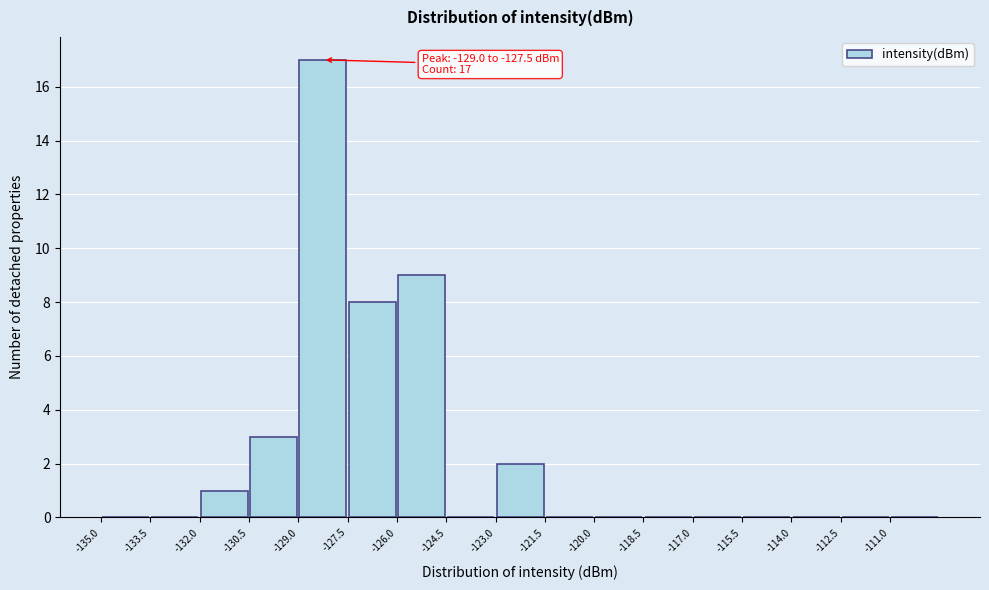

Over which range of the x-axis is the bar tallest?

-129.0 to -127.5